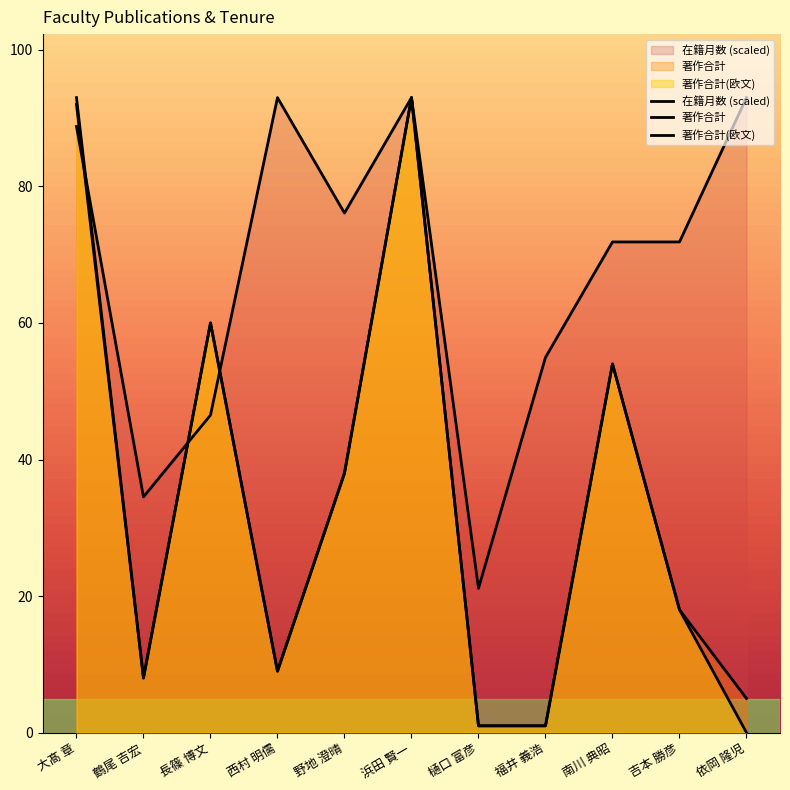

Reading right to left, what are all the values shown in this chart?

著作合計: 依岡 隆児=5.0	吉本 勝彦=18.0	南川 典昭=54.0	福井 義浩=1.0	樋口 富彦=1.0	浜田 賢一=93.0	野地 澄晴=38.0	西村 明儒=9.0	長篠 博文=60.0	鶴尾 吉宏=8.0	大髙 章=93.0
著作合計(欧文): 依岡 隆児=0.0	吉本 勝彦=18.0	南川 典昭=54.0	福井 義浩=1.0	樋口 富彦=1.0	浜田 賢一=93.0	野地 澄晴=38.0	西村 明儒=9.0	長篠 博文=60.0	鶴尾 吉宏=8.0	大髙 章=92.0
在籍月数: 依岡 隆児=93.0	吉本 勝彦=71.9	南川 典昭=71.9	福井 義浩=55.0	樋口 富彦=21.1	浜田 賢一=93.0	野地 澄晴=76.1	西村 明儒=93.0	長篠 博文=46.5	鶴尾 吉宏=34.5	大髙 章=88.8